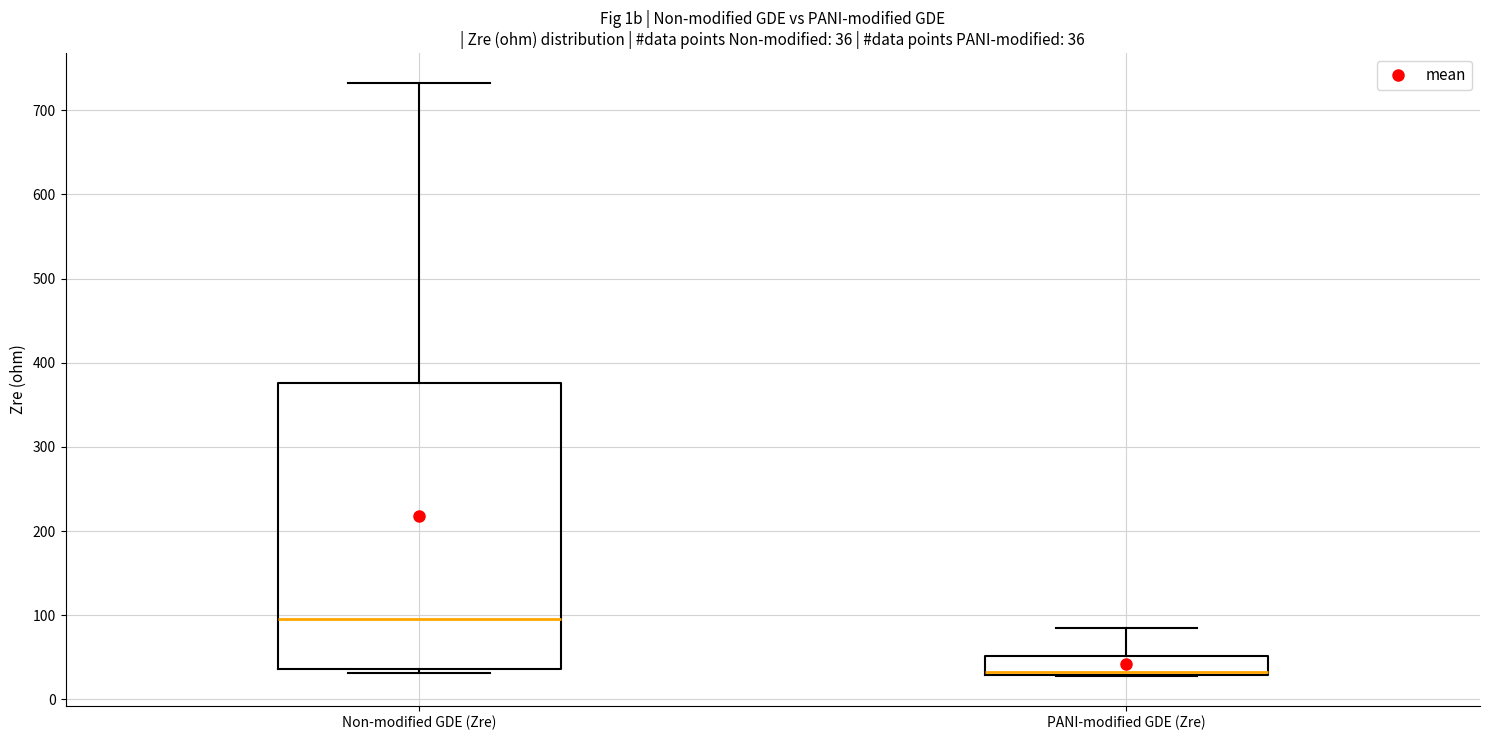

Which box's median line is the lowest?

PANI-modified GDE (Zre)